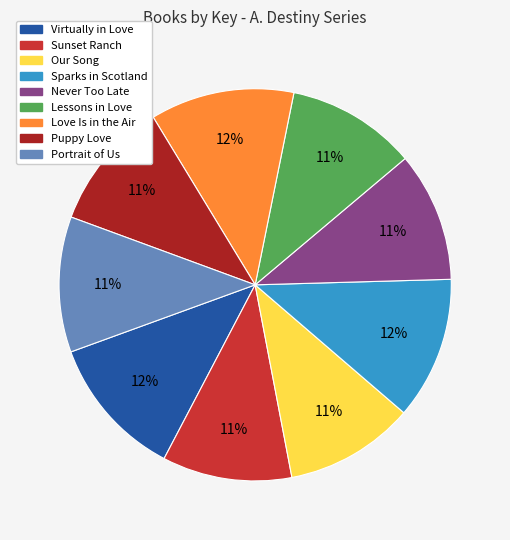

To the nearest percent, what is the difference between the largest and smallest slice percentages?

1%